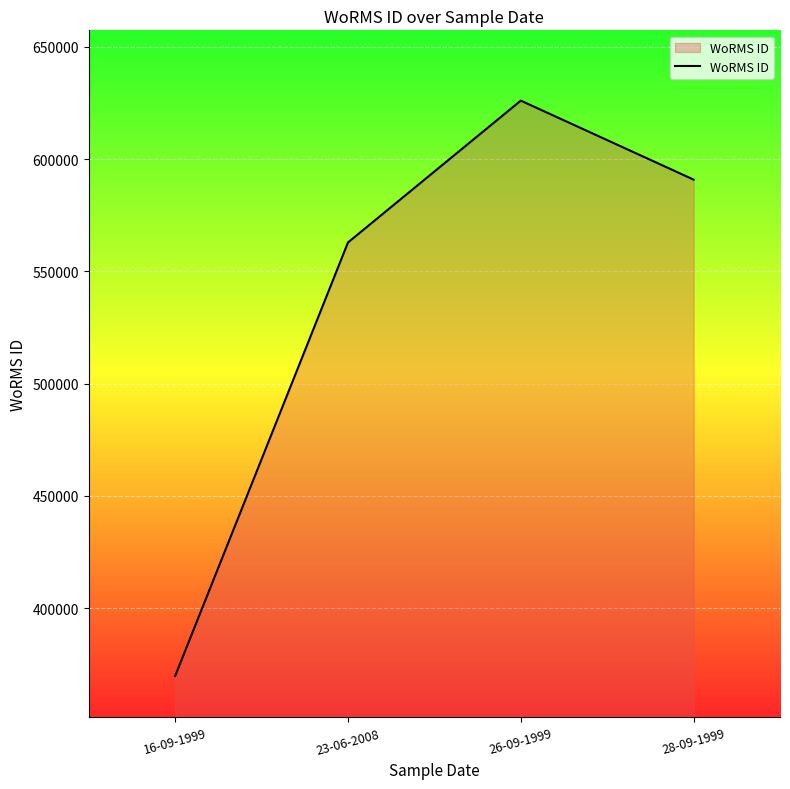

Reading right to left, transcribe all the data shown in this chart.

590828	625997	562852	369855